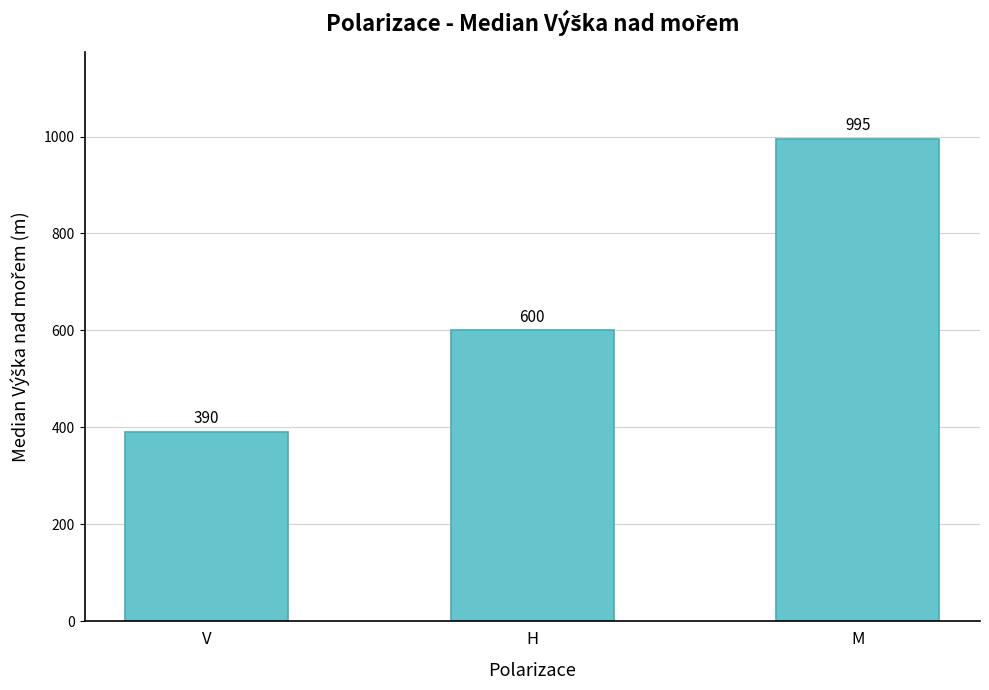

What is the difference between the values at V and H?

210